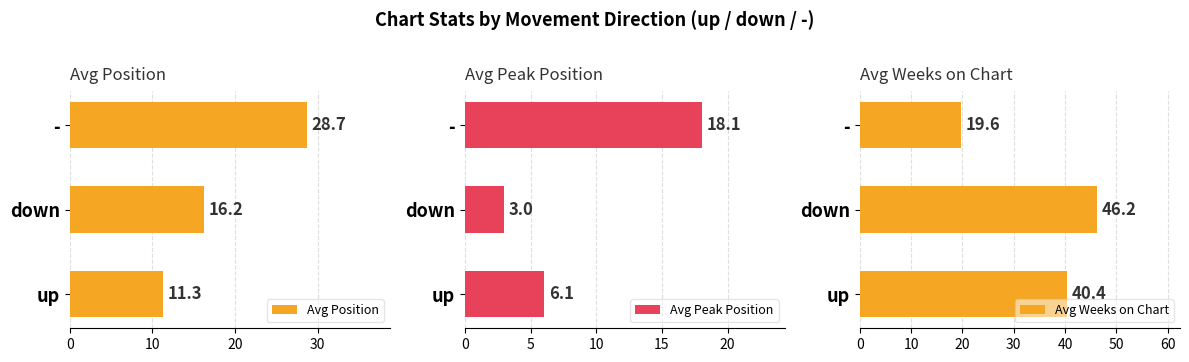

What are all the series names shown in the legend?

Avg Position, Avg Peak Position, Avg Weeks on Chart